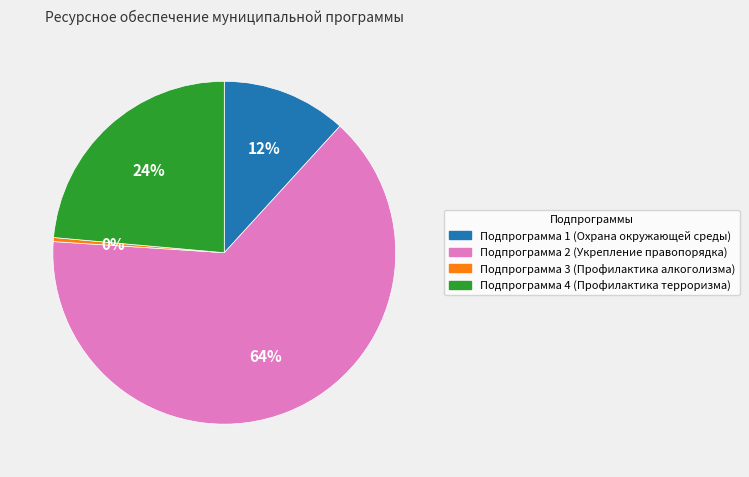

Between Подпрограмма 3 (Профилактика алкоголизма) and Подпрограмма 4 (Профилактика терроризма), which is larger?

Подпрограмма 4 (Профилактика терроризма)